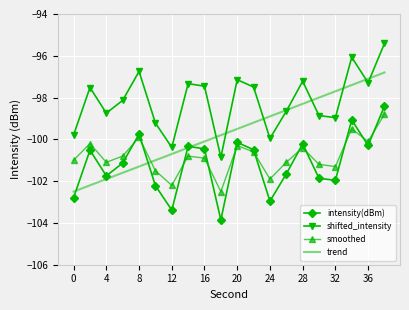

True or false: shifted_intensity and smoothed cross at least once.

False